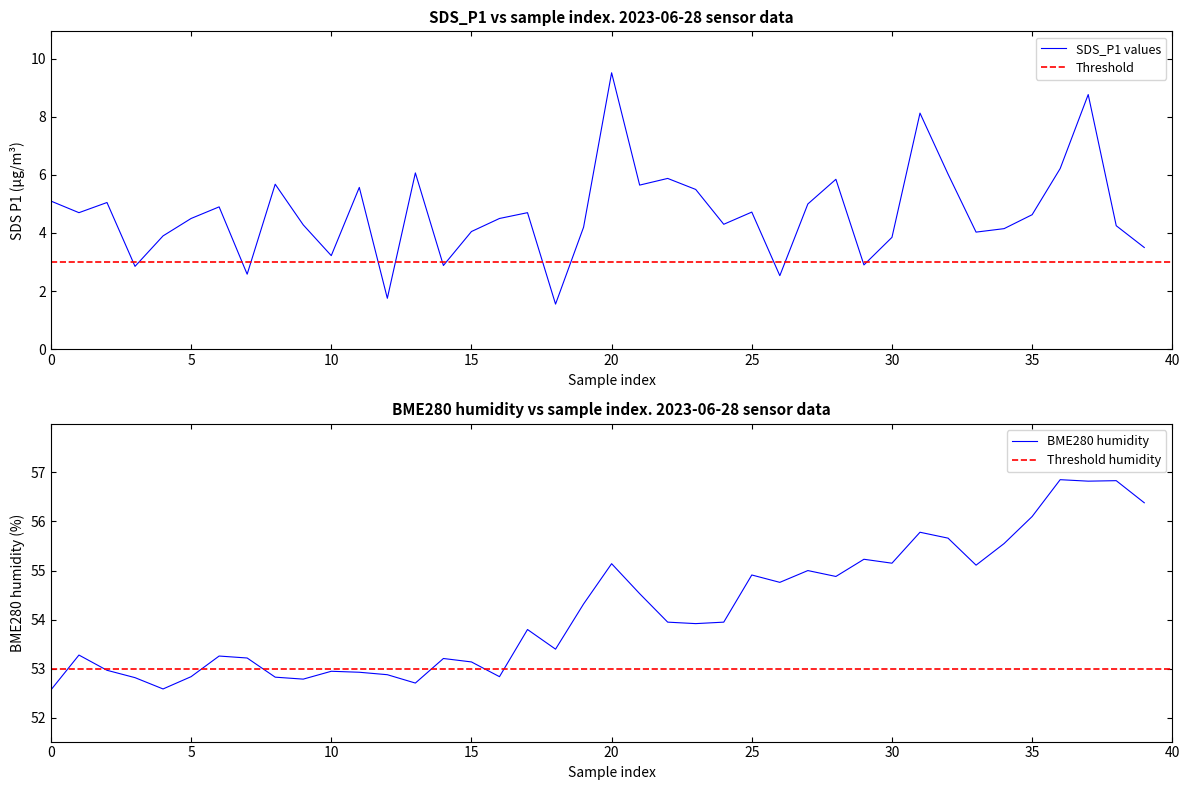

Is it true that SDS_P1 equals 9.0 at 27?

False